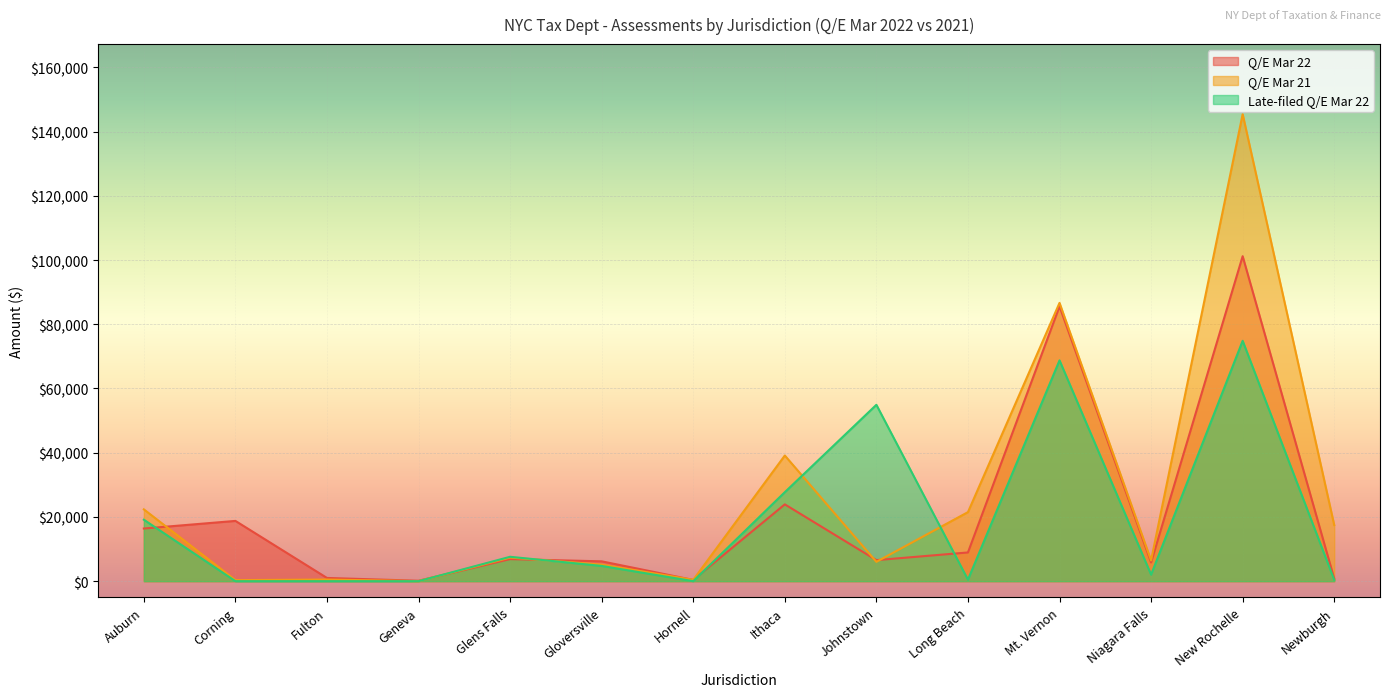

Which series has the widest spread of values?

Q/E Mar 21